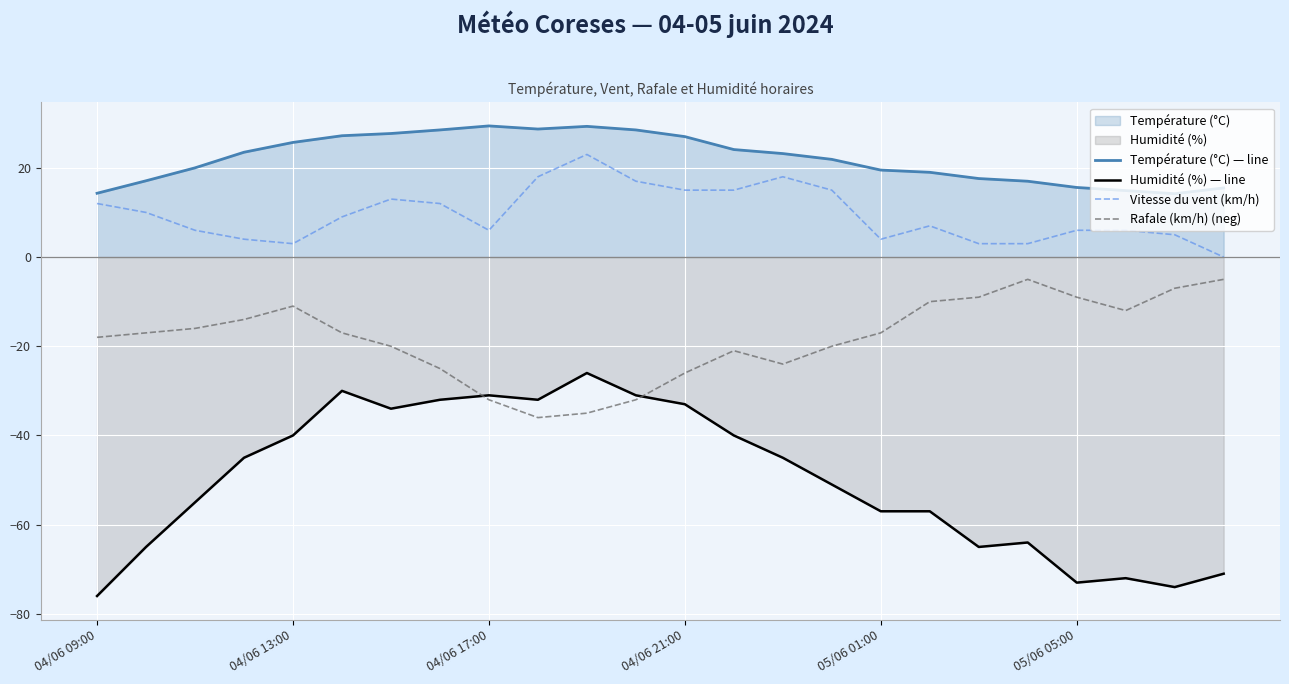

The Température (°C) — line series shows 29.1 at 05/06 01:00. True or false?

False